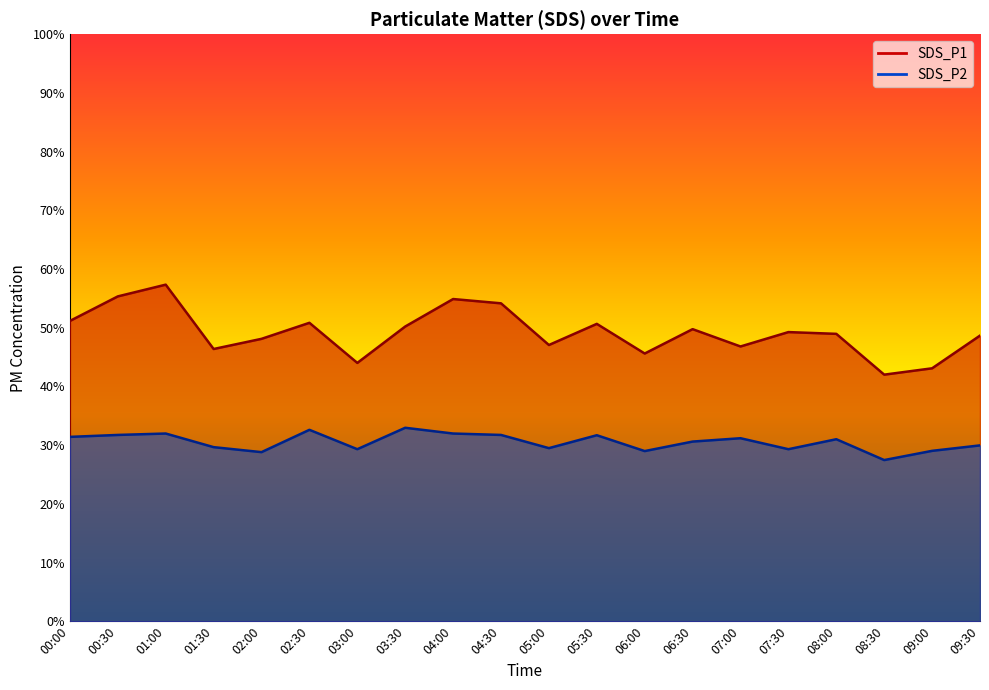

What is the difference between the highest and lowest values at 08:30?

14.6